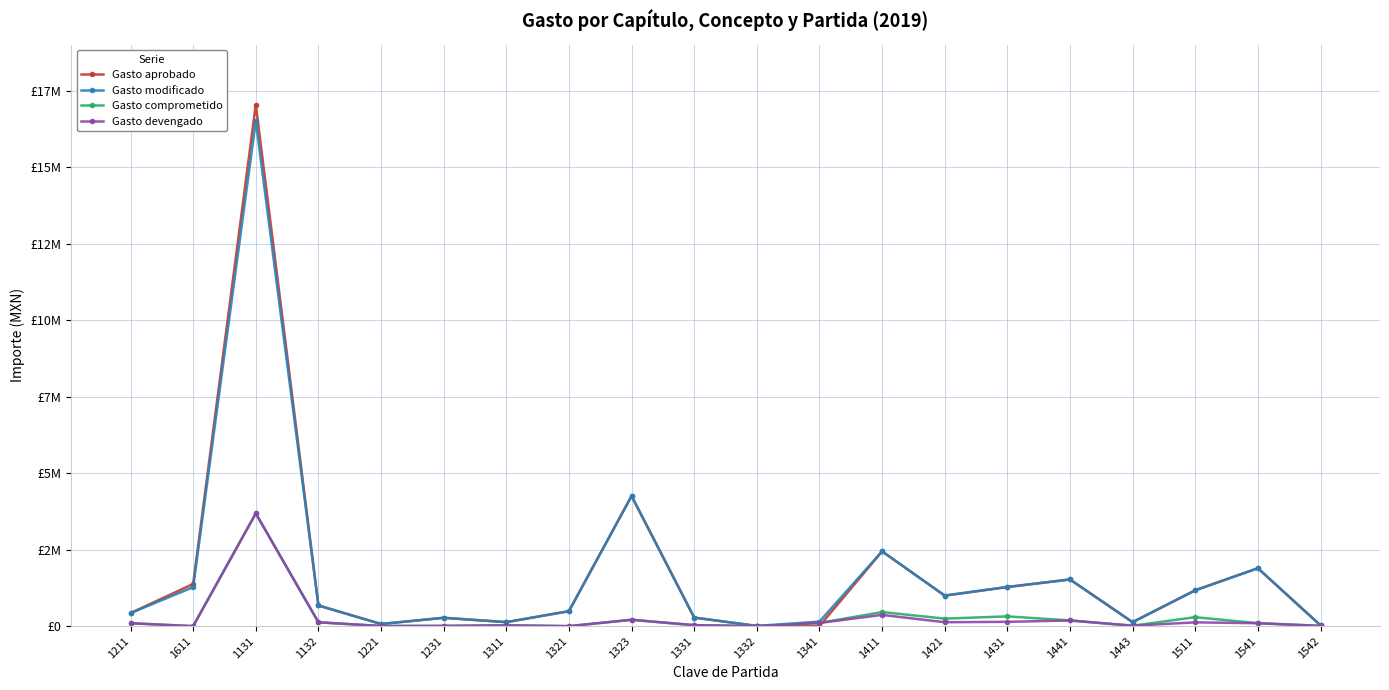

Which series has the widest spread of values?

Gasto aprobado